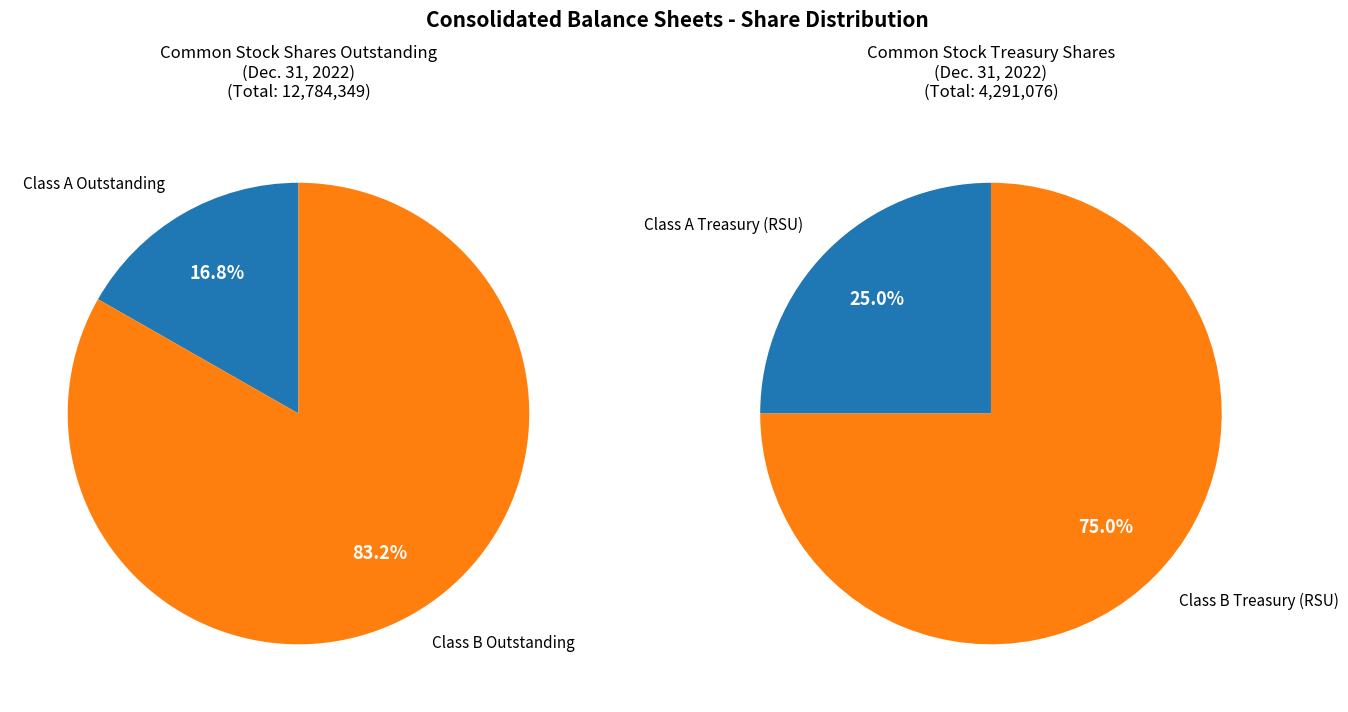

Combined, what portion of the pie is values_treasury and values_outstanding?

100.0%